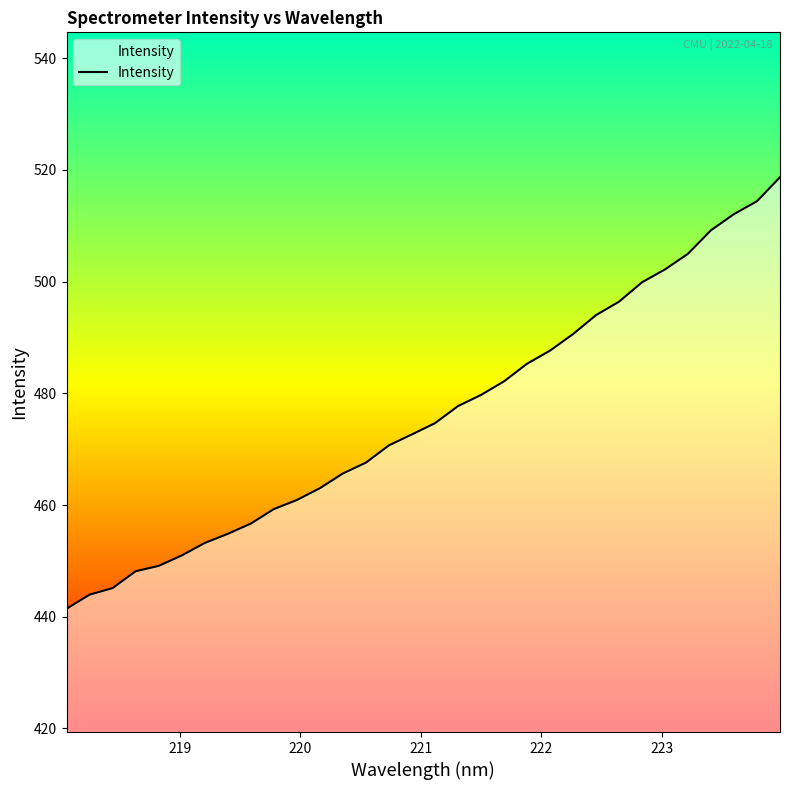

What is the minimum value shown in the chart?

441.4